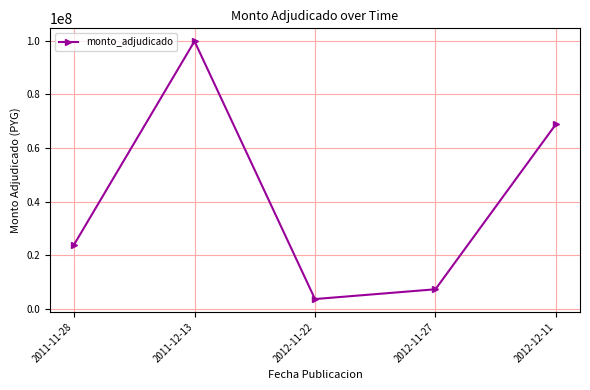

At which label is the value closest to 51746200?

2012-12-11